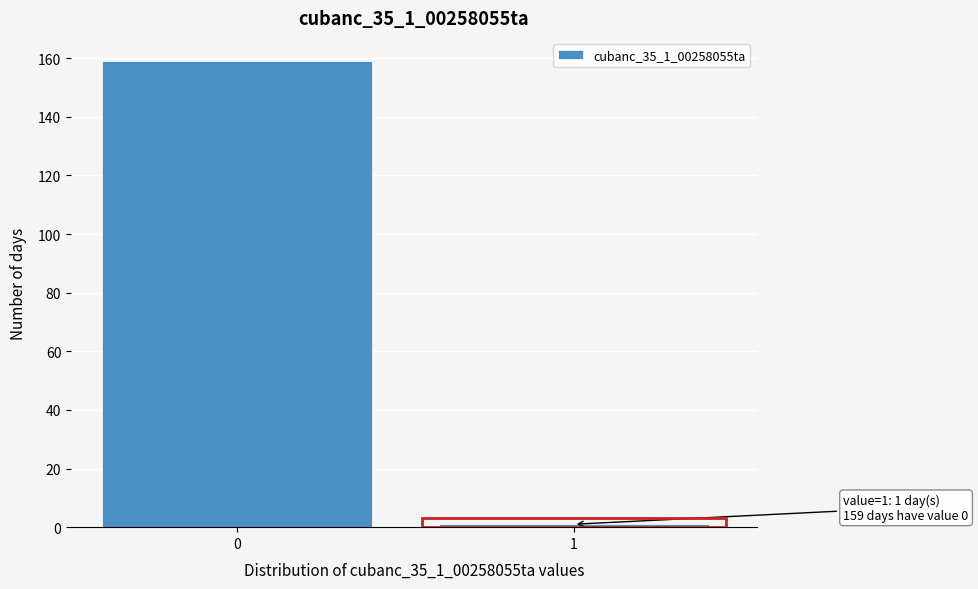

Reading right to left, transcribe all the data shown in this chart.

1=1	0=159